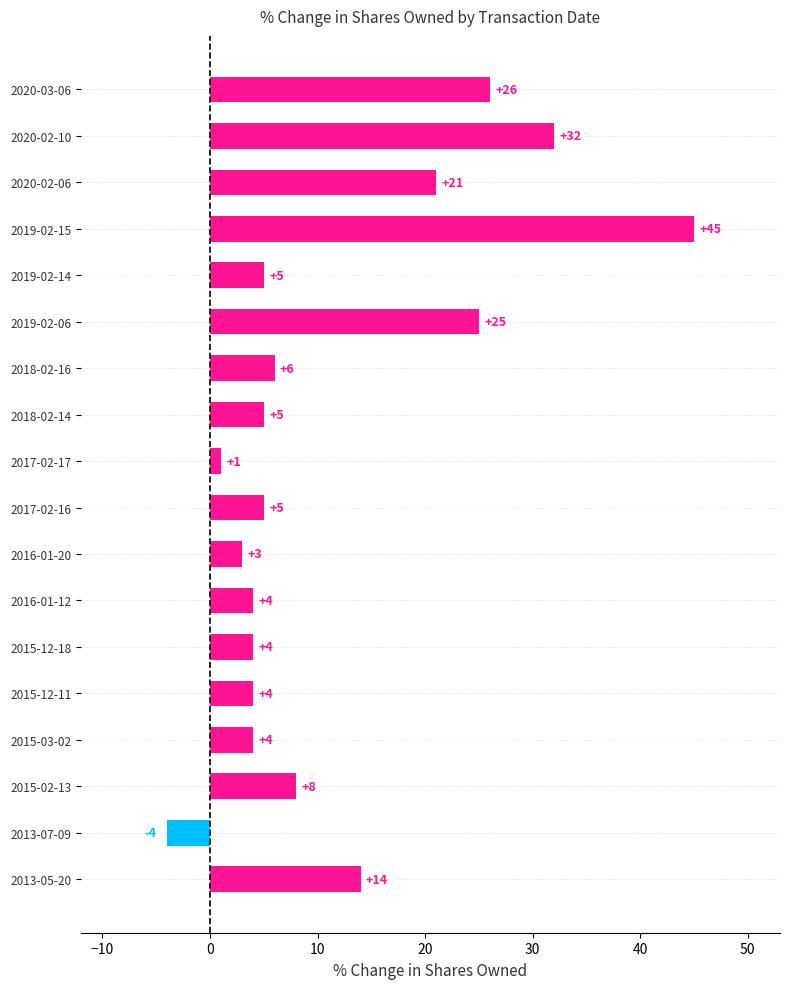

Reading top to bottom, what are all the values shown in this chart?

2020-03-06=26	2020-02-10=32	2020-02-06=21	2019-02-15=45	2019-02-14=5	2019-02-06=25	2018-02-16=6	2018-02-14=5	2017-02-17=1	2017-02-16=5	2016-01-20=3	2016-01-12=4	2015-12-18=4	2015-12-11=4	2015-03-02=4	2015-02-13=8	2013-07-09=-4	2013-05-20=14